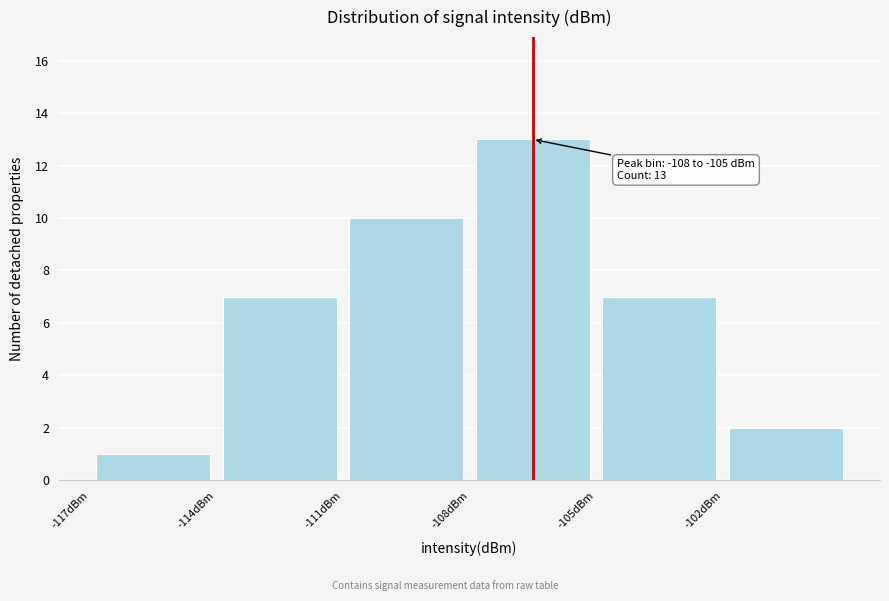

Which range on the x-axis has the tallest bar?

-108 to -105